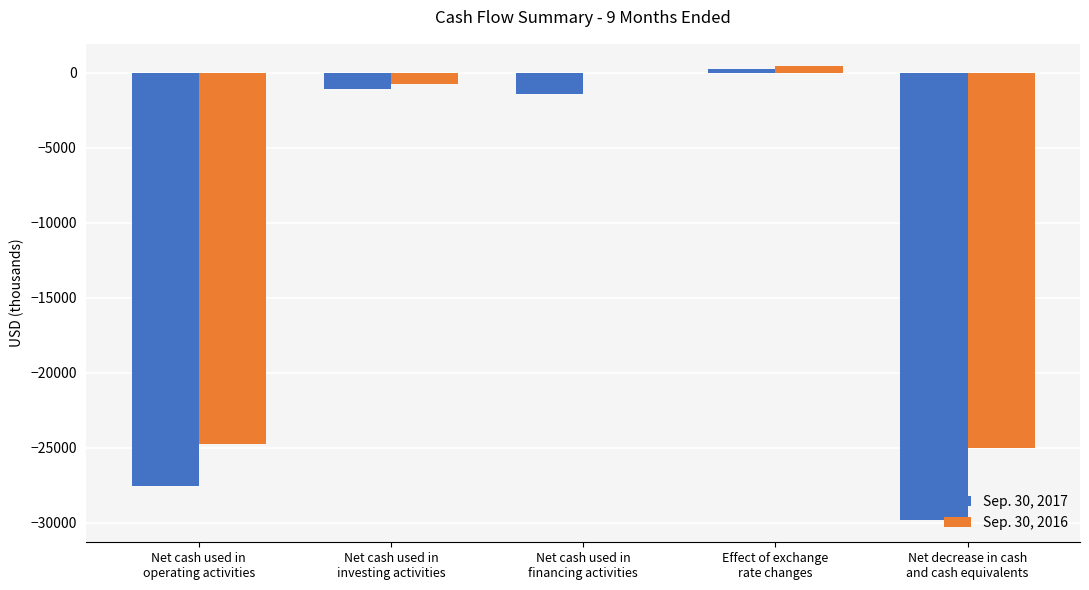

What is the total value across all series at Net cash used in
operating activities?

-52344